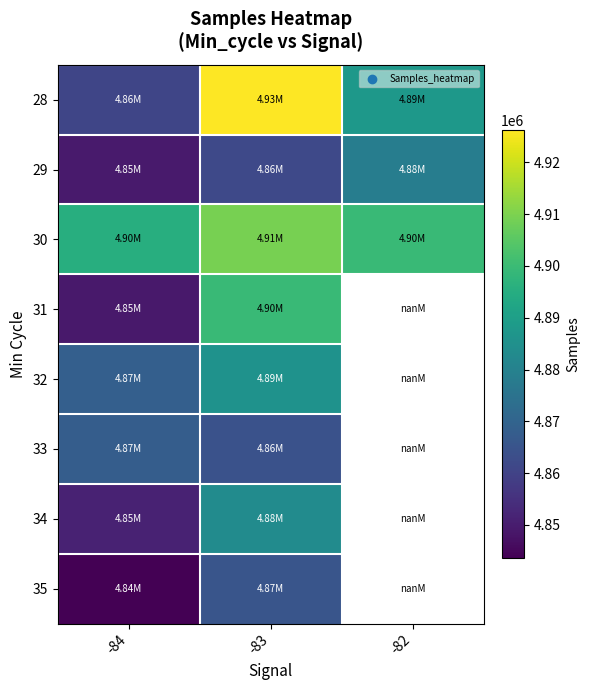

How many values in the 28 series exceed 4887565?

1